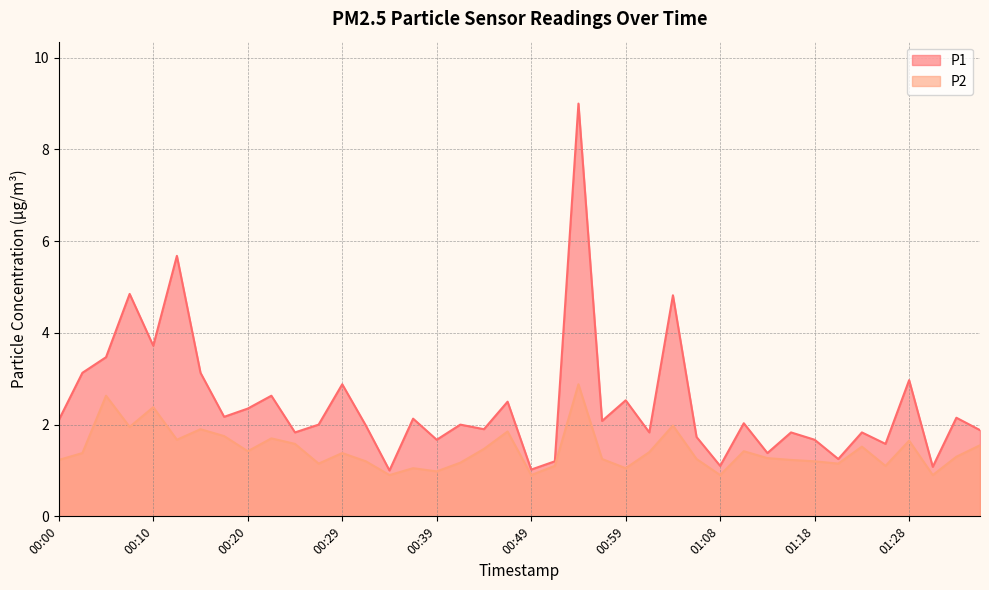

What is the label of the 28th point from the left?

01:06